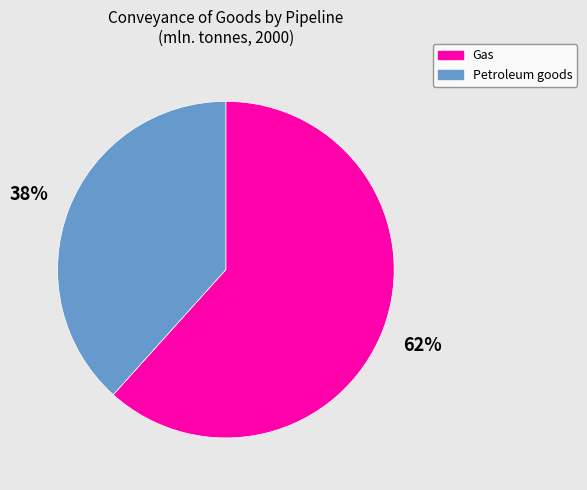

To the nearest percent, what is the average slice percentage?

50%